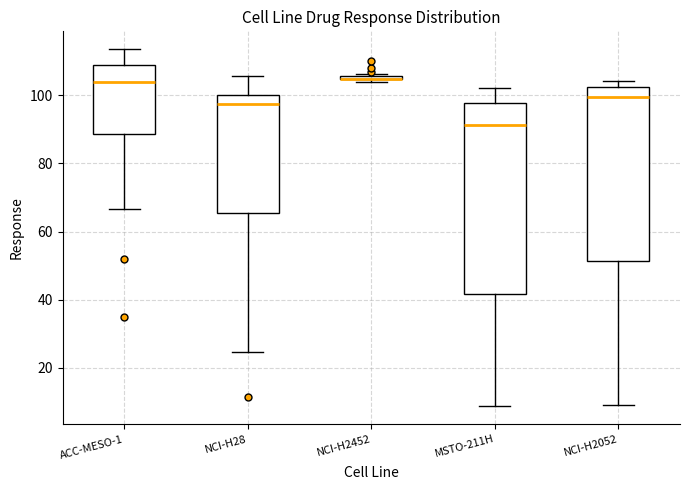

Where does the lower whisker of the box for NCI-H2052 end on the y-axis? The values are not printed on the chart, so give them approximately, as read against the axis.

10